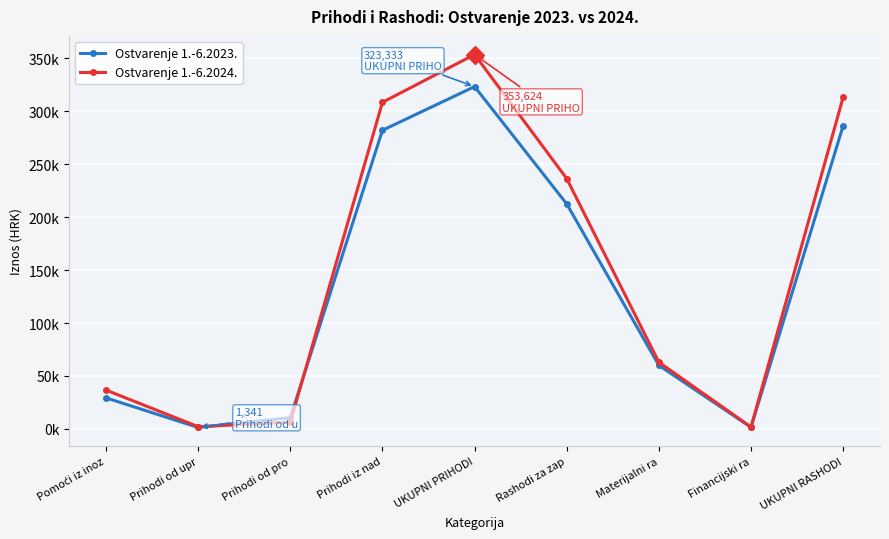

Where does the Ostvarenje 1.-6.2024. series first go above 63000?

Prihodi iz nad